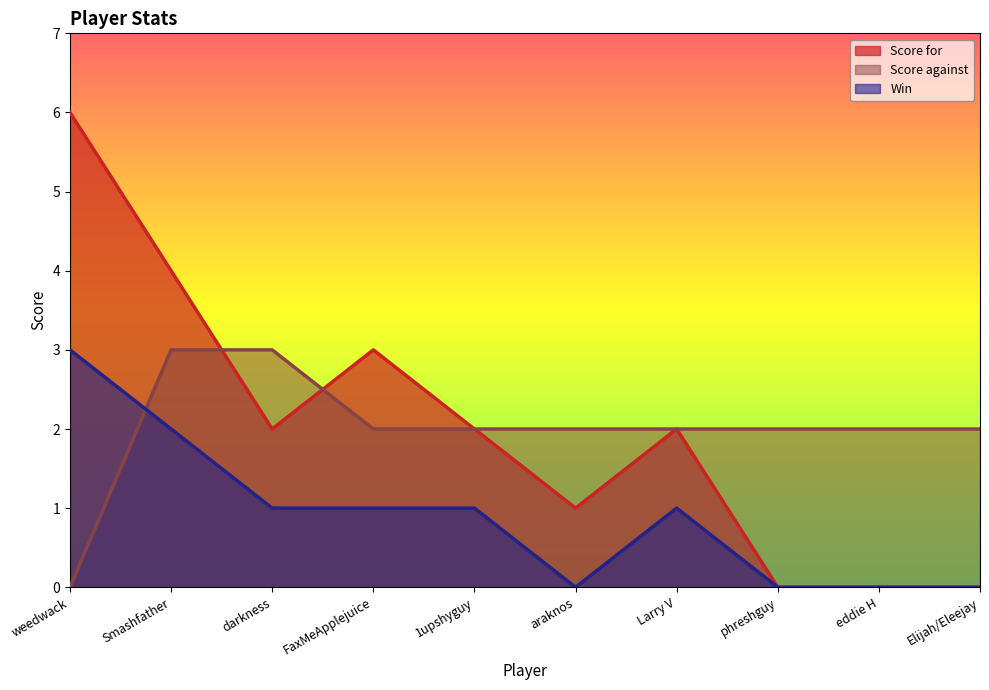

What is the sum of the Score against values at 1upshyguy and phreshguy?

4